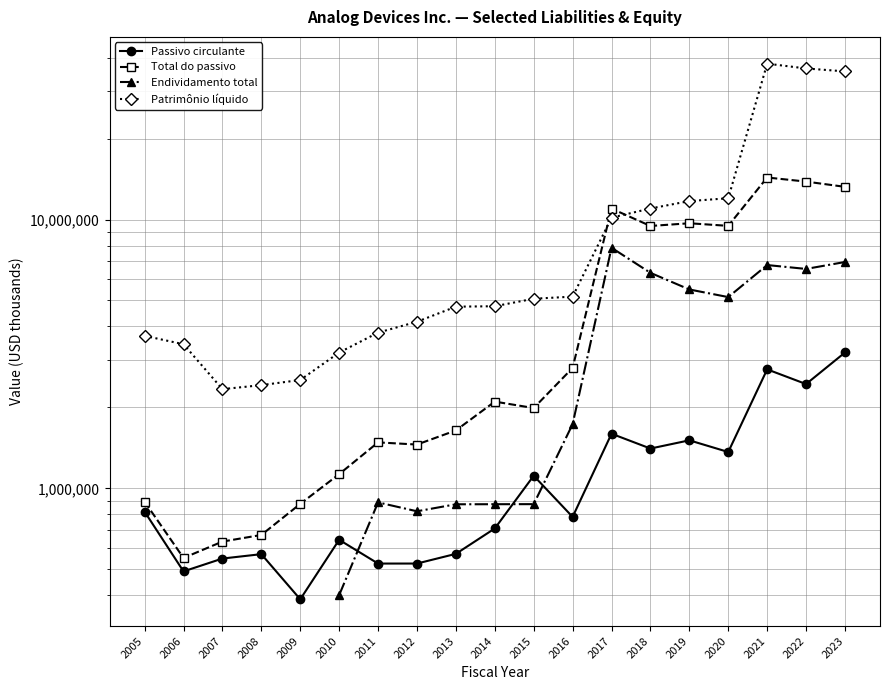

What are all the series names shown in the legend?

Passivo circulante, Total do passivo, Endividamento total, Patrimônio líquido